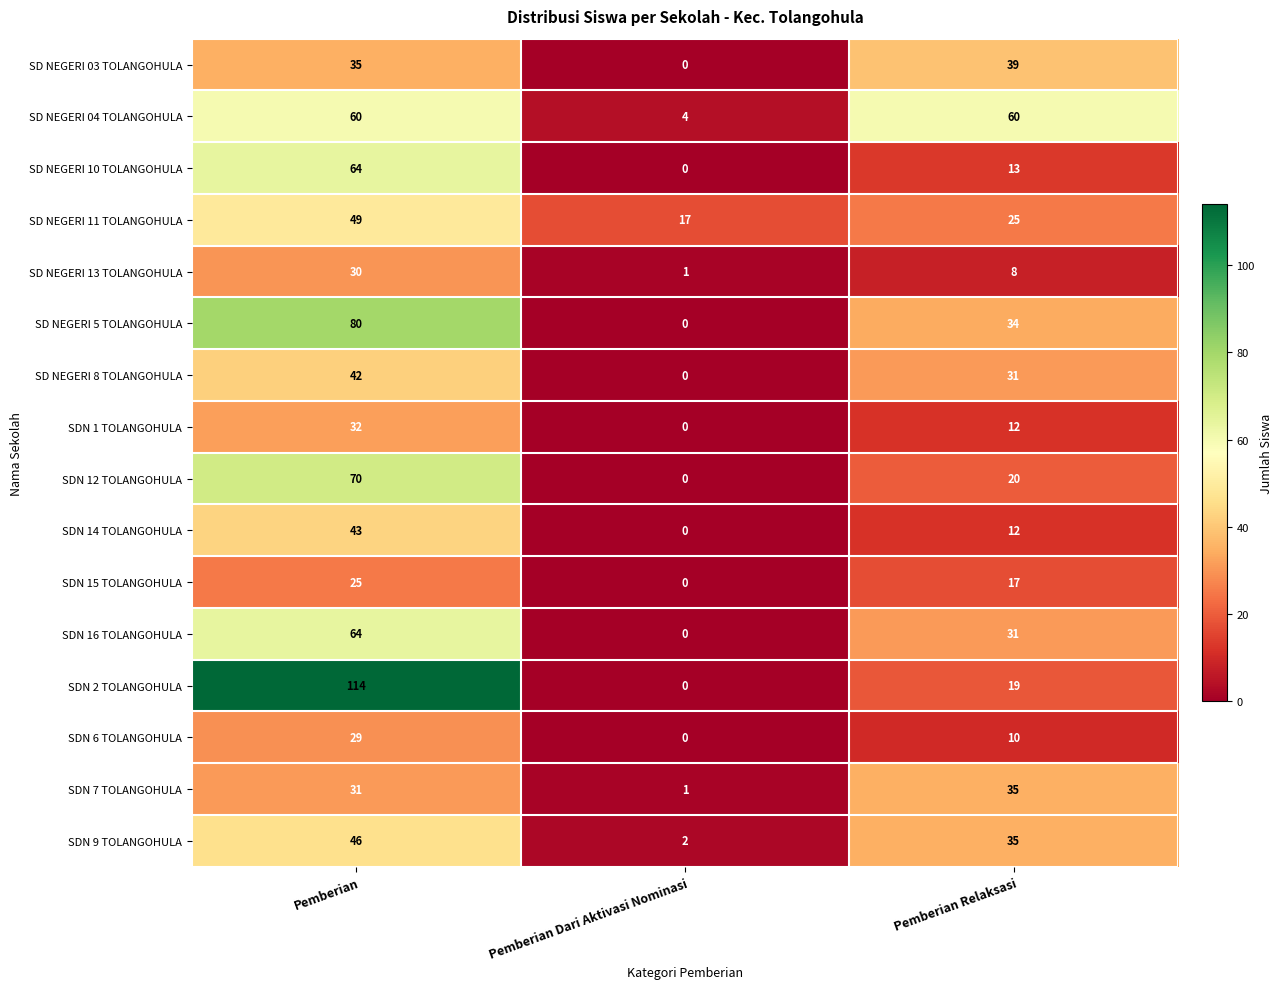

True or false: SDN 14 TOLANGOHULA has a value of 21 at Pemberian Relaksasi.

False